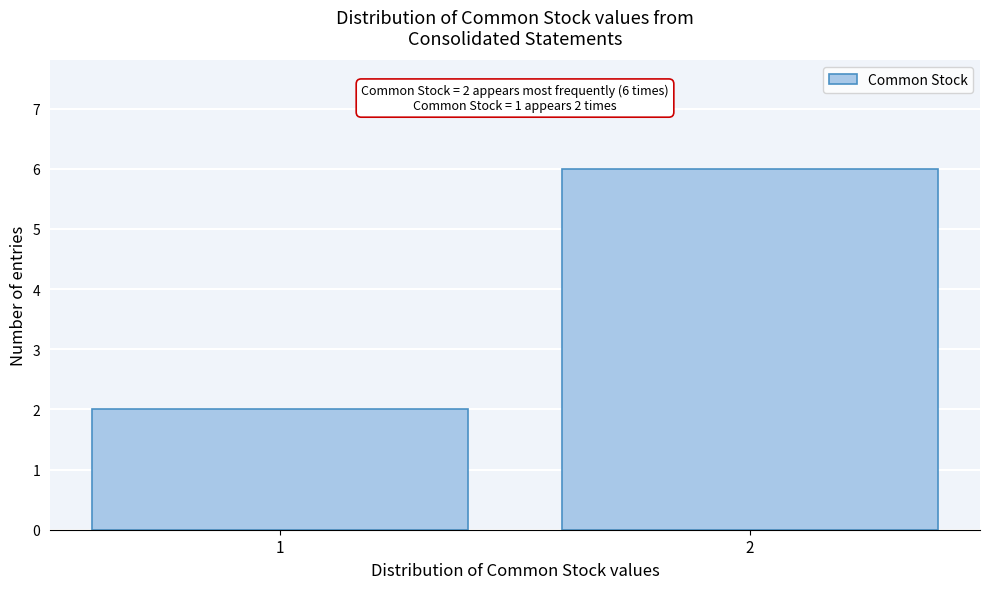

Reading left to right, extract all data points from this chart.

1=2	2=6